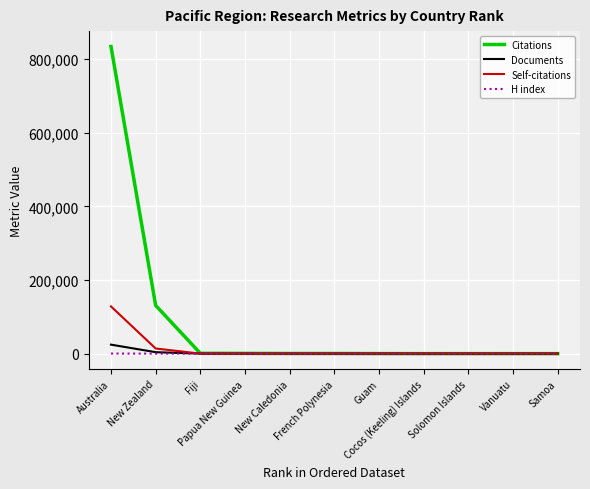

How many values in the Self-citations series are below 6?

5